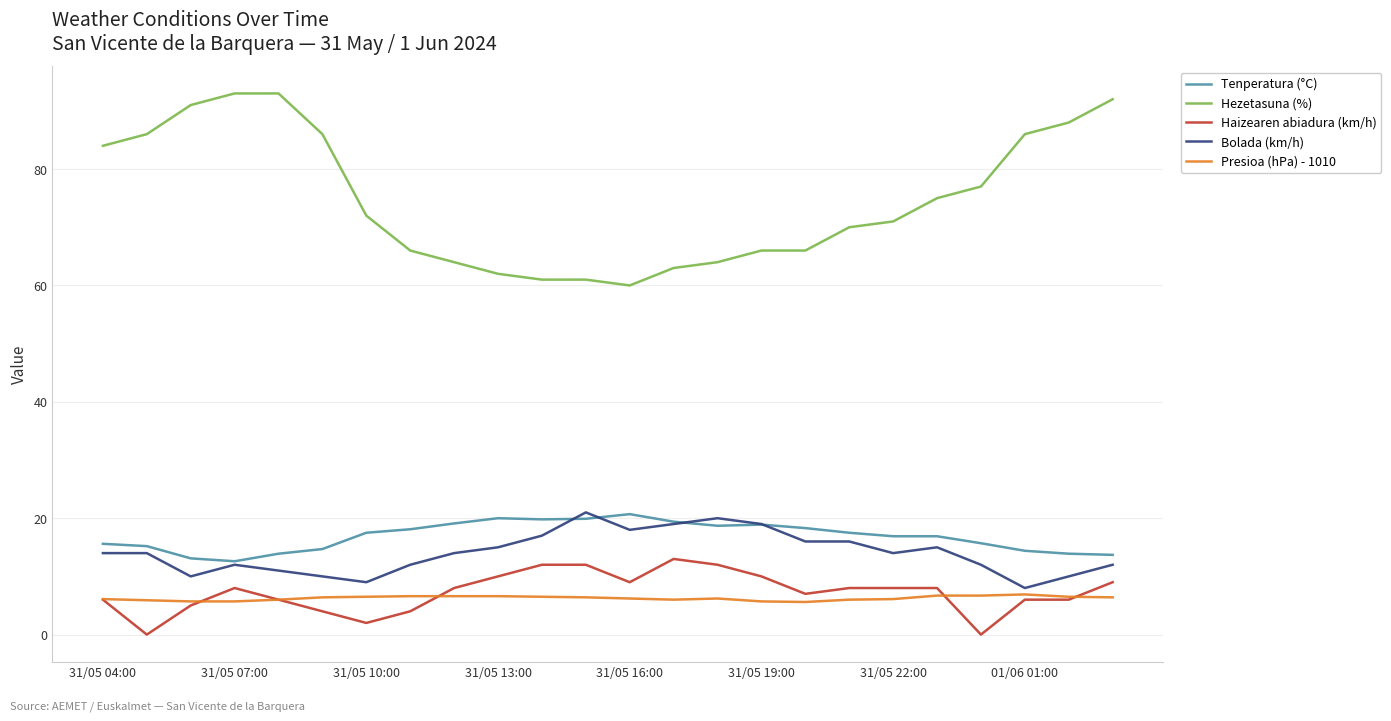

What is the highest value of the Hezetasuna (%) series?

93.0